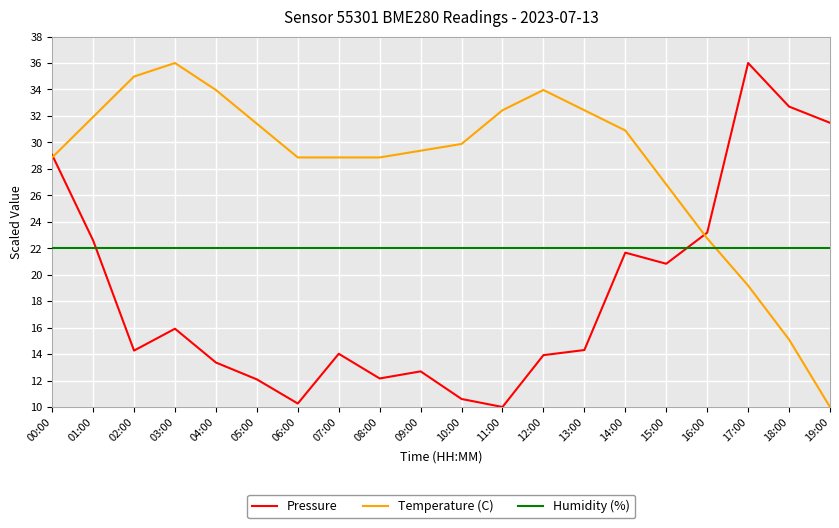

Between 01:00 and 19:00, which series saw the biggest shift?

Temperature (C)